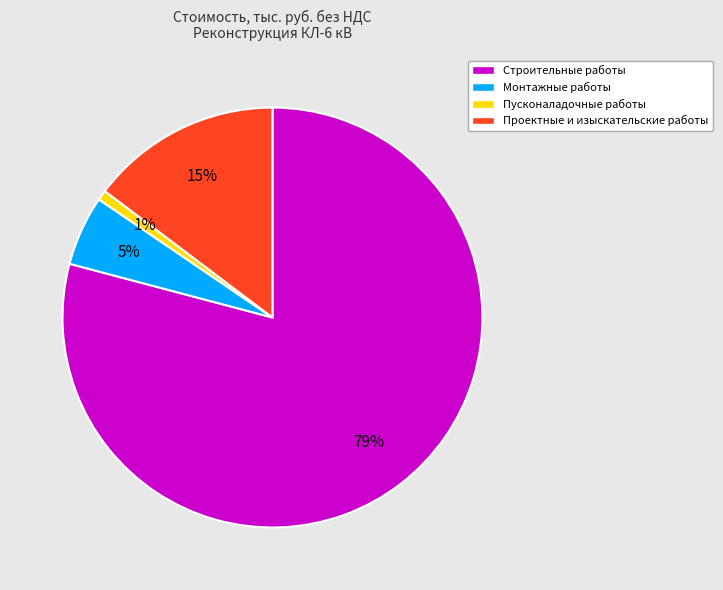

What is the largest slice in the pie chart?

Строительные работы